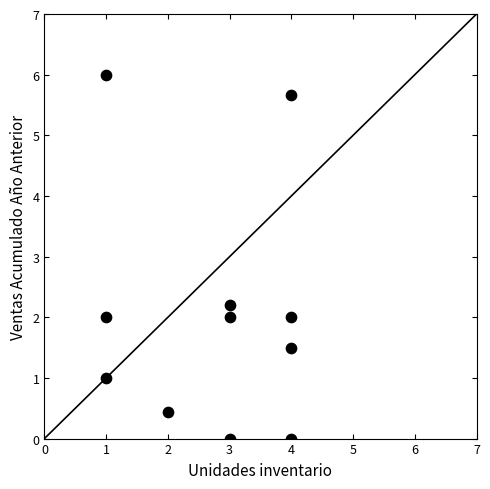

What Y value in the scatter plot is closest to 3?

2.2